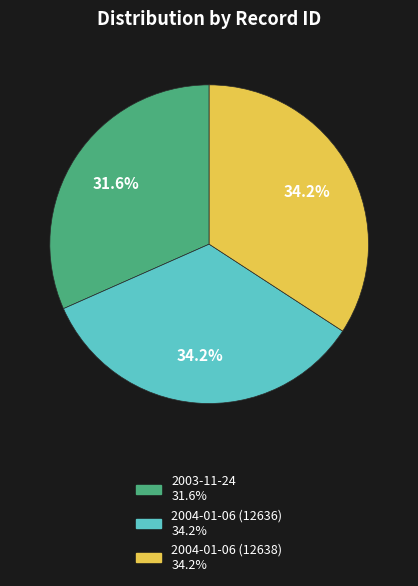

Is the sum of 2003-11-24 and 2004-01-06 (12636) greater than half?

Yes